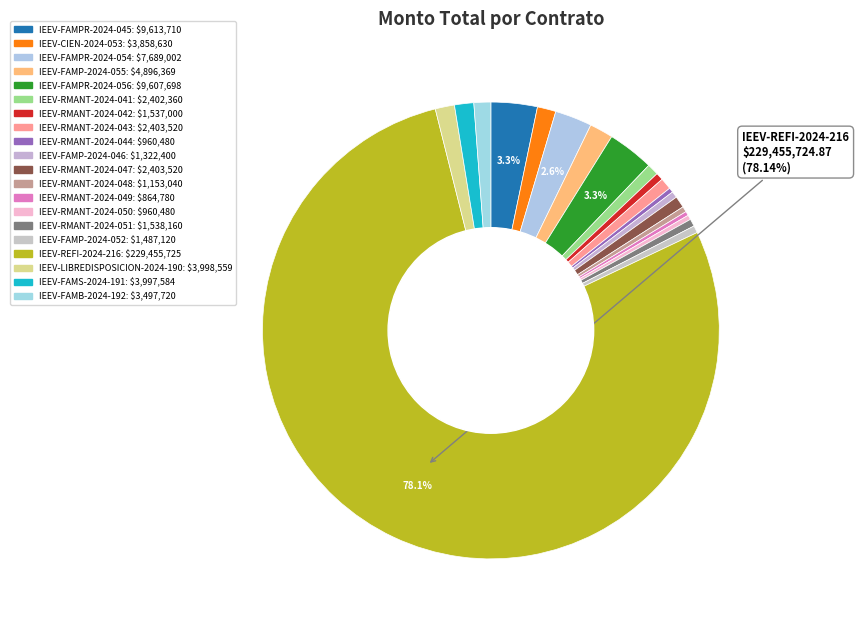

Count the number of slices in the pie.

20